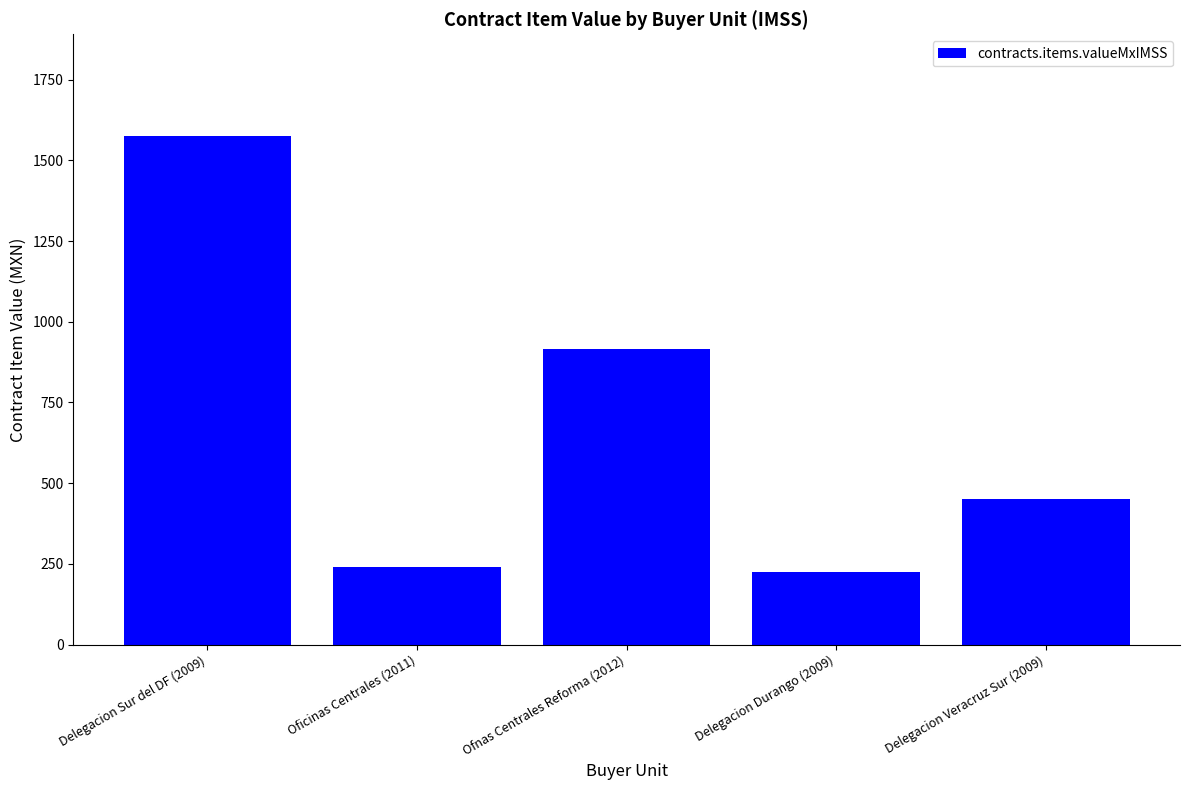

Which category has the highest value across all series?

Delegacion Sur del DF (2009)